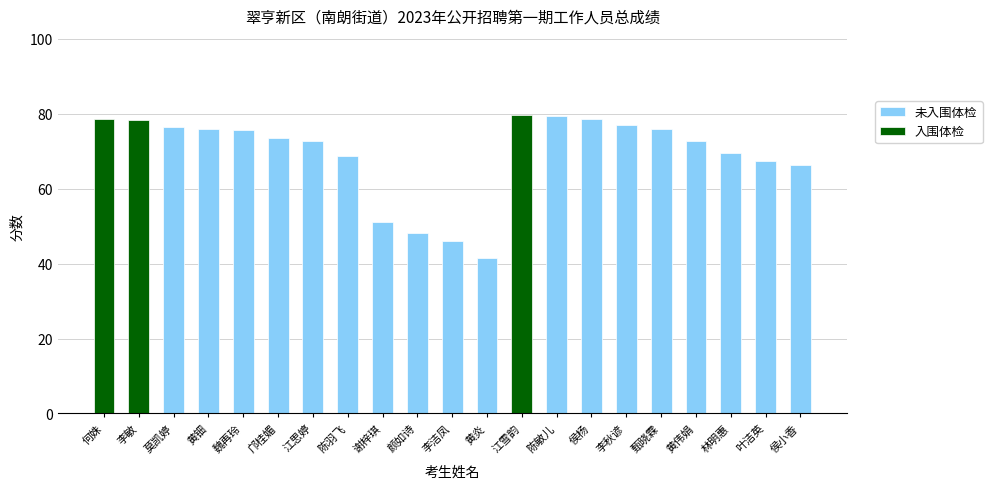

Is it true that 入围体检 equals 31.7 at 黄伟娟?

False